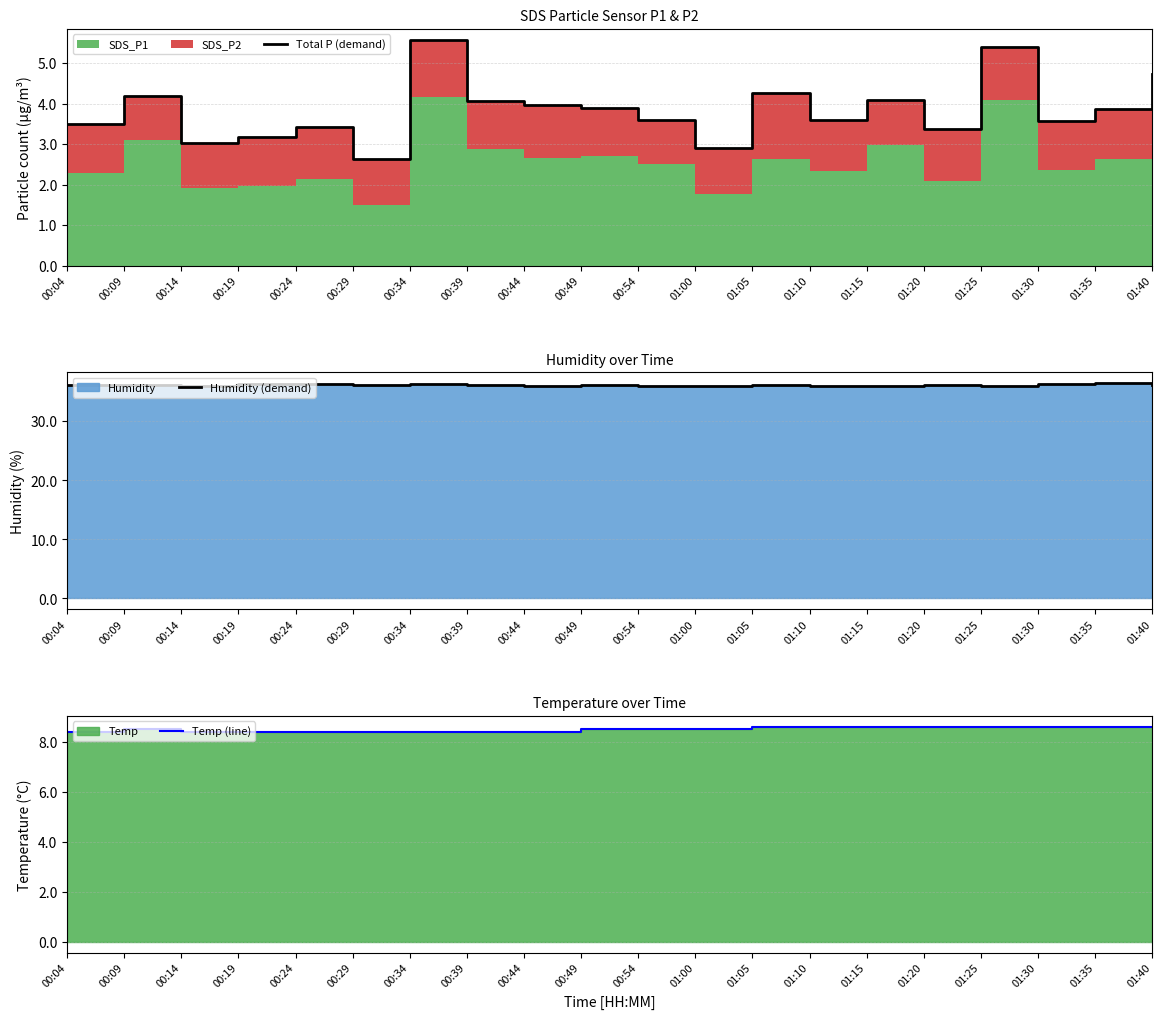

What value does the Total P (demand) series have at 01:00?

2.9